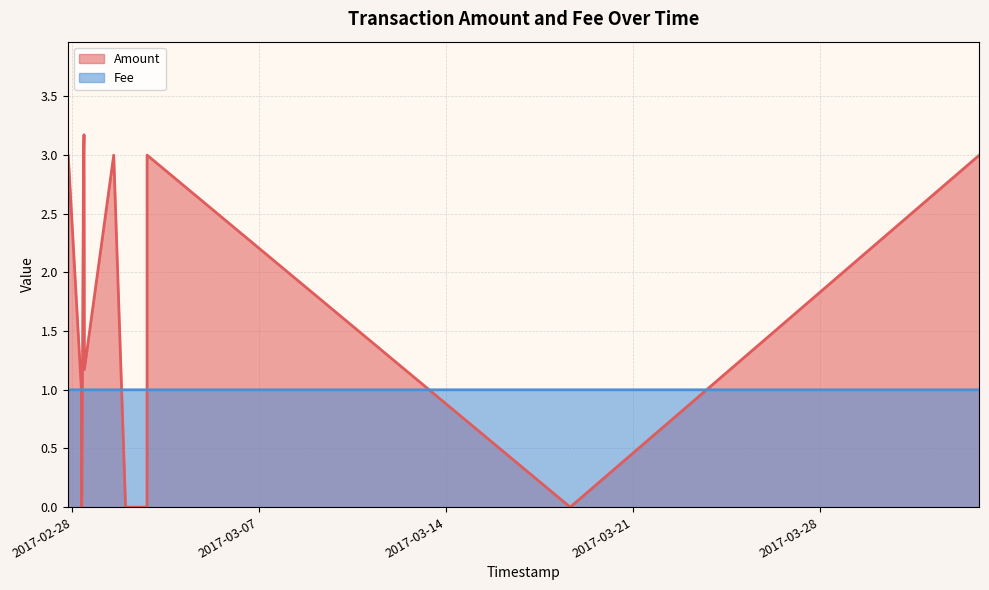

Is it true that Amount equals 1.7 at 2017-02-28 10:42:12?

False